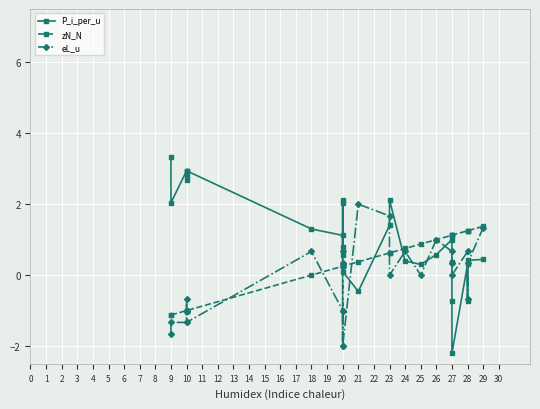

Is the value of P_i_per_u at 29 greater than the value of eL_u at 10?

Yes